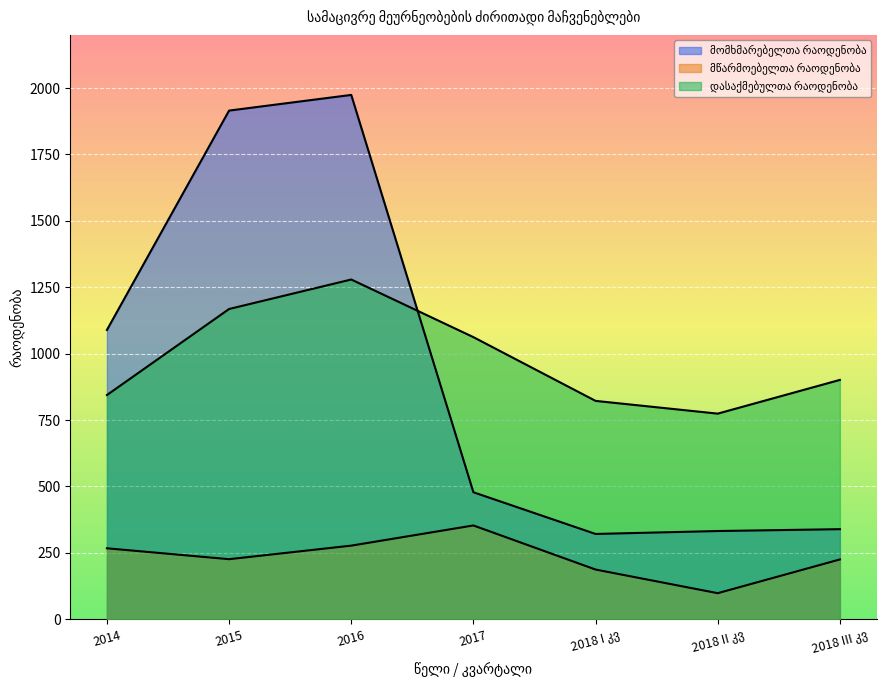

Between 2017 and 2018 I კვ, which series saw the biggest shift?

დასაქმებულთა რაოდენობა